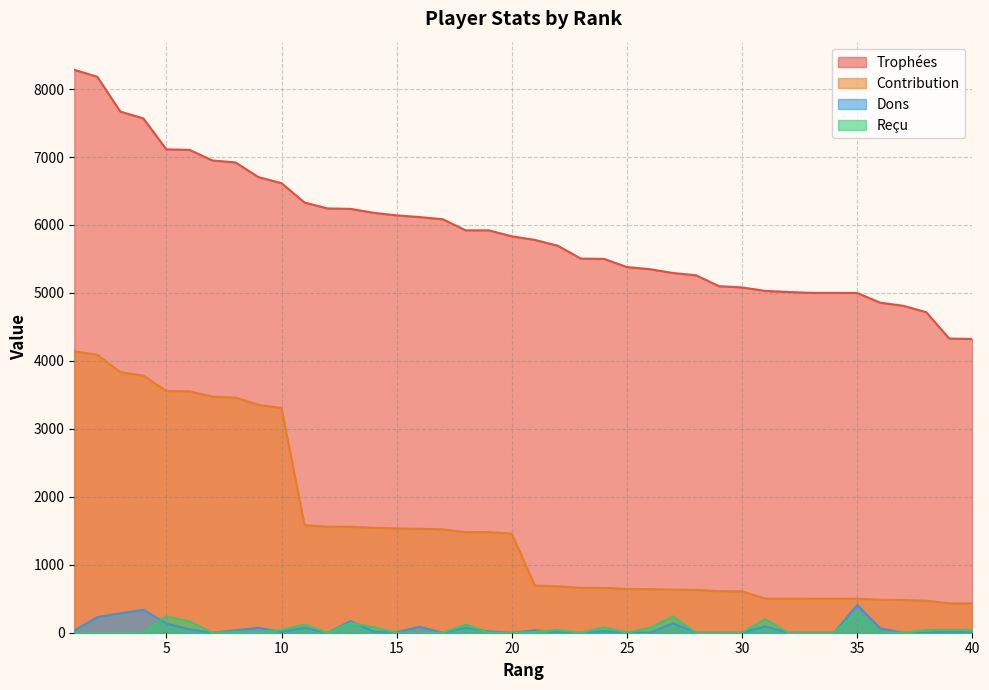

Reading left to right, extract all data points from this chart.

Trophées: 8283	8181	7668	7568	7112	7105	6949	6920	6704	6614	6330	6243	6237	6179	6141	6116	6084	5921	5921	5833	5780	5694	5505	5501	5381	5349	5293	5260	5099	5081	5030	5014	5001	5001	5000	4856	4811	4716	4328	4323
Contribution: 4141	4090	3834	3784	3556	3552	3474	3460	3352	3307	1582	1560	1559	1544	1535	1529	1521	1480	1480	1458	693	683	660	660	645	641	635	631	611	609	503	501	500	500	500	485	481	471	432	432
Dons: 32	230	286	338	136	50	0	36	72	14	72	0	172	16	8	88	0	74	20	0	36	8	0	24	0	0	140	0	0	0	94	0	0	0	410	64	0	0	18	0
Reçu: 0	0	0	0	240	168	0	10	0	40	120	0	144	80	0	0	0	120	0	0	10	40	0	80	0	72	240	0	0	0	200	0	0	0	304	0	0	40	40	40